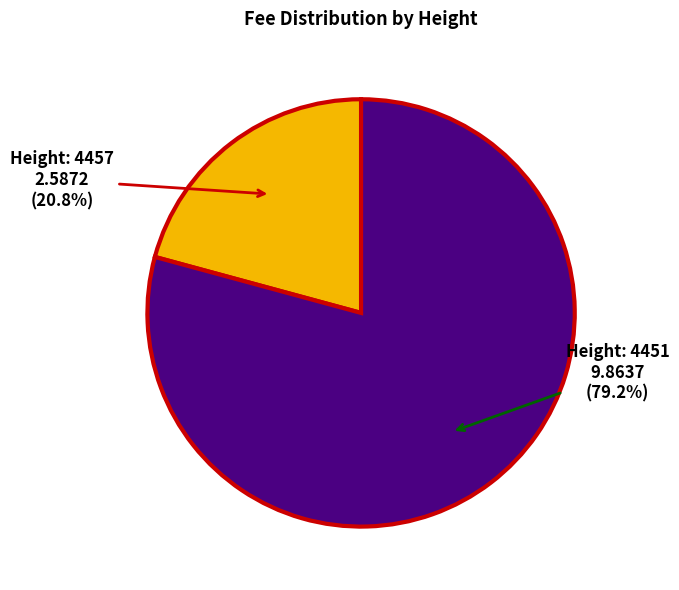

Does any single category account for the majority?

Yes